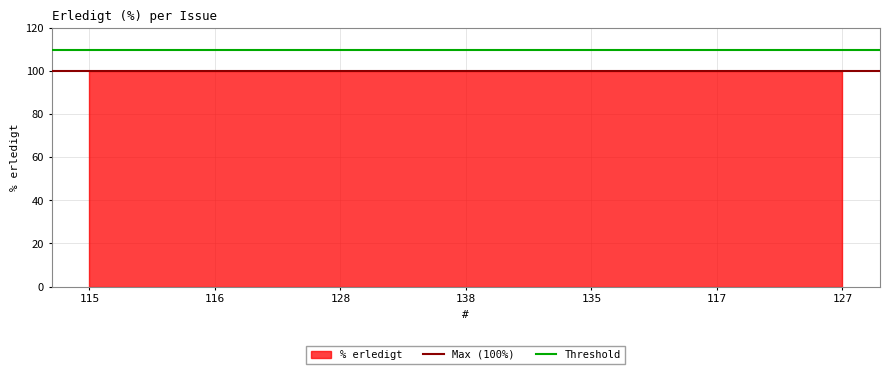

Which series has the largest total across all categories?

Threshold